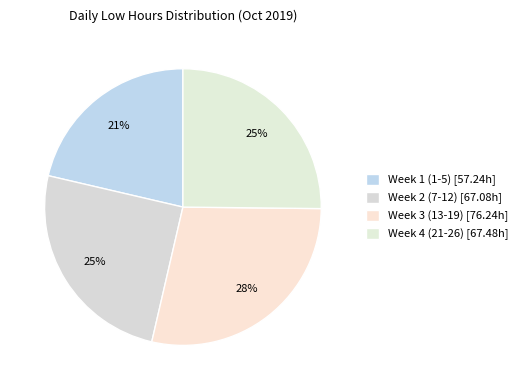

Count the number of slices in the pie.

4